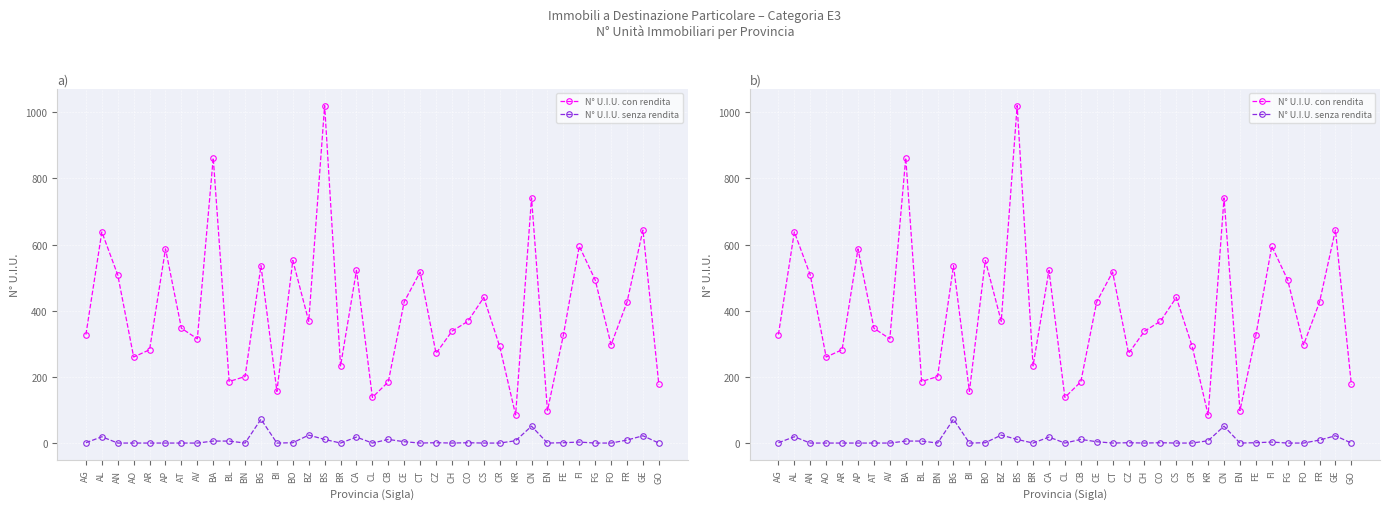

True or false: N° U.I.U. senza rendita and N° U.I.U. con rendita intersect in this chart.

False